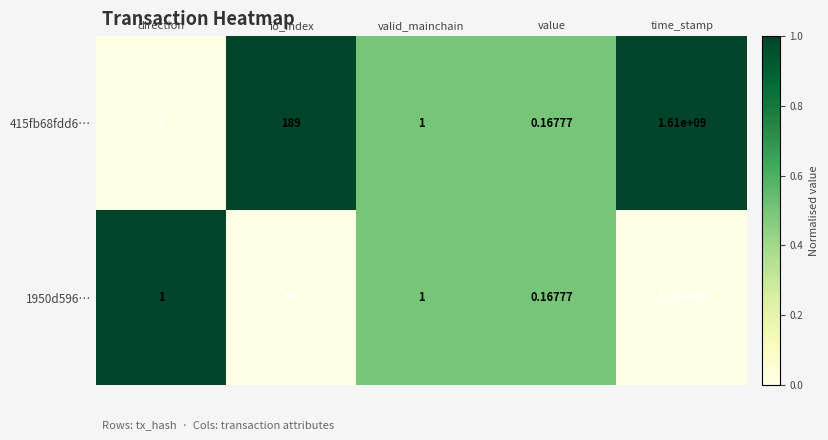

Where is 415fb68fdd6… nearest to the value 804999999?

io_index